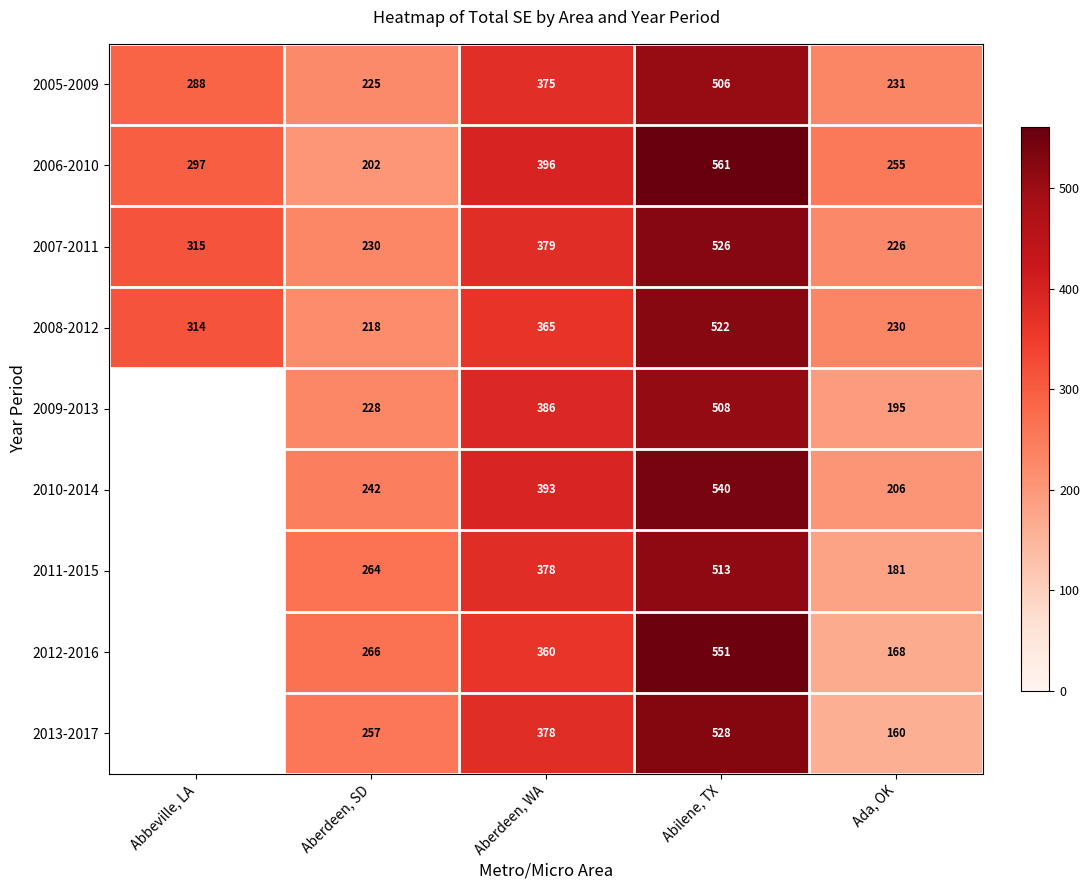

Is the value of 2005-2009 at Aberdeen, WA greater than the value of 2010-2014 at Abilene, TX?

No